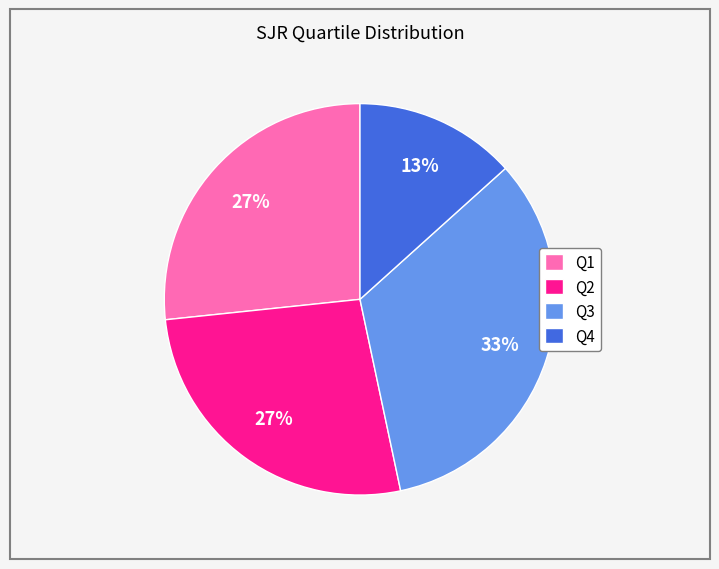

The Q3 slice represents 44% of the pie. True or false?

False